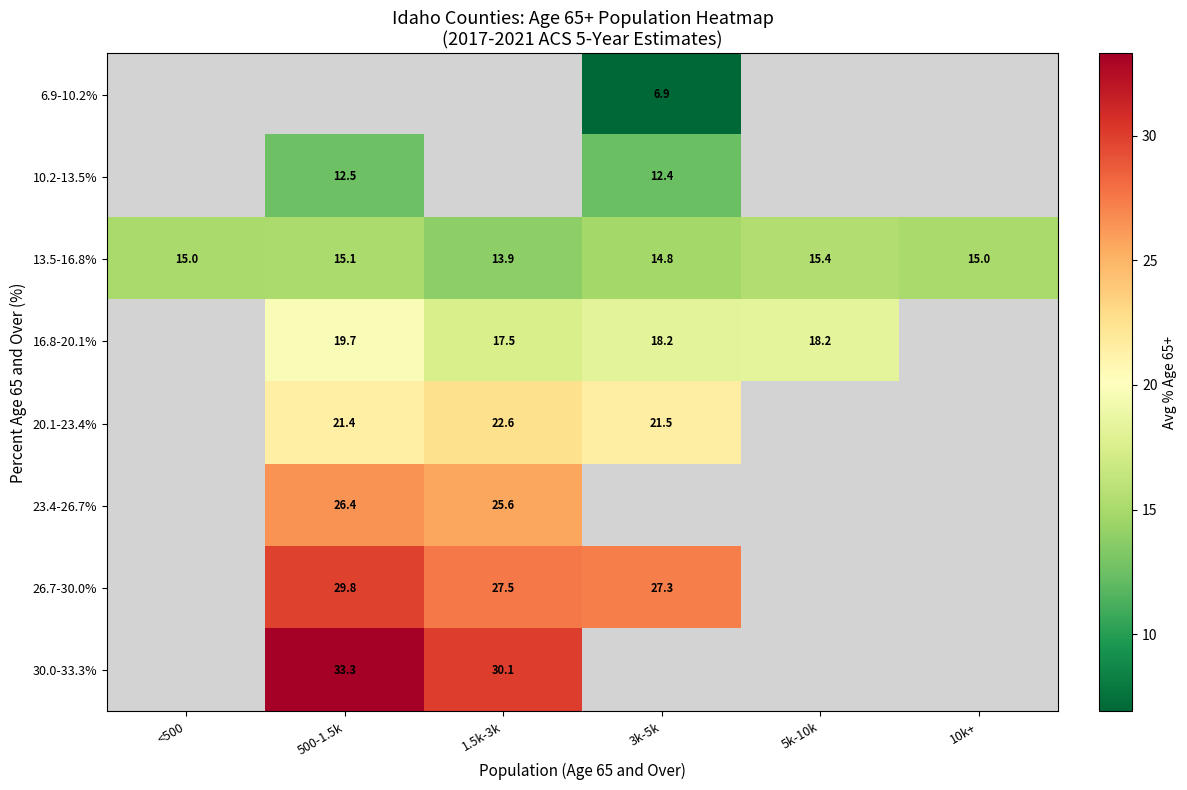

Where is 13.5-16.8% nearest to the value 14?

1.5k-3k